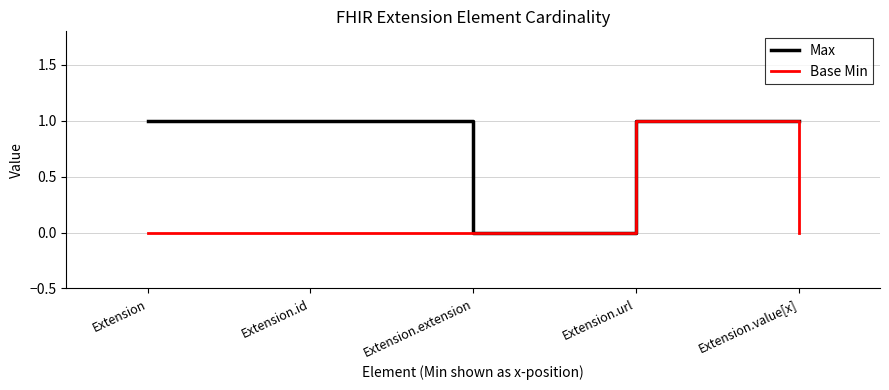

Count the number of categories in the chart.

5